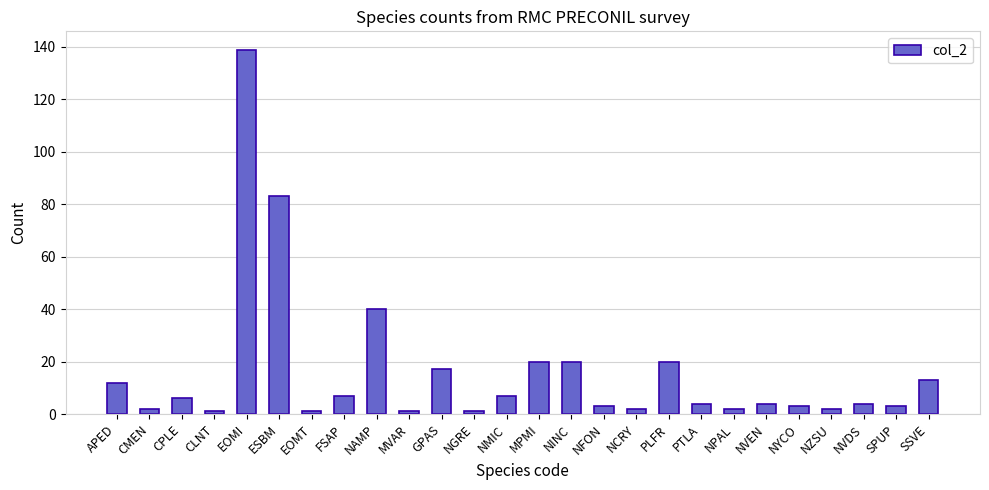

What position from the left is PTLA?

19